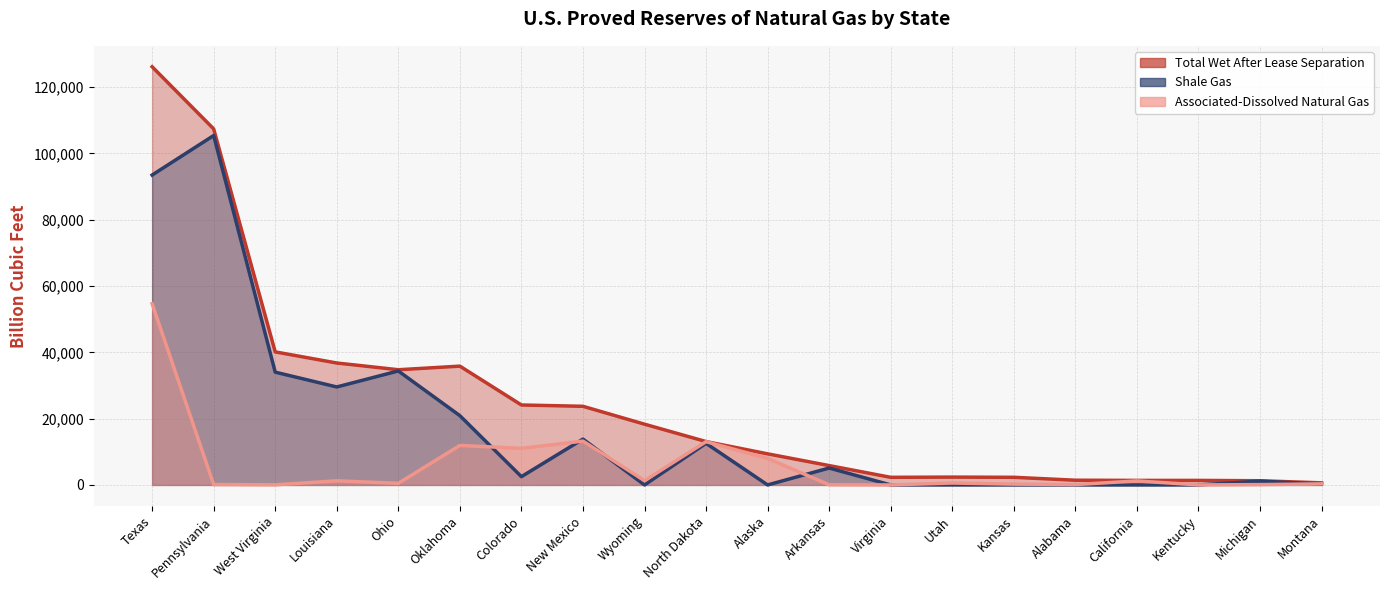

What is the label of the 4th point from the right?

California